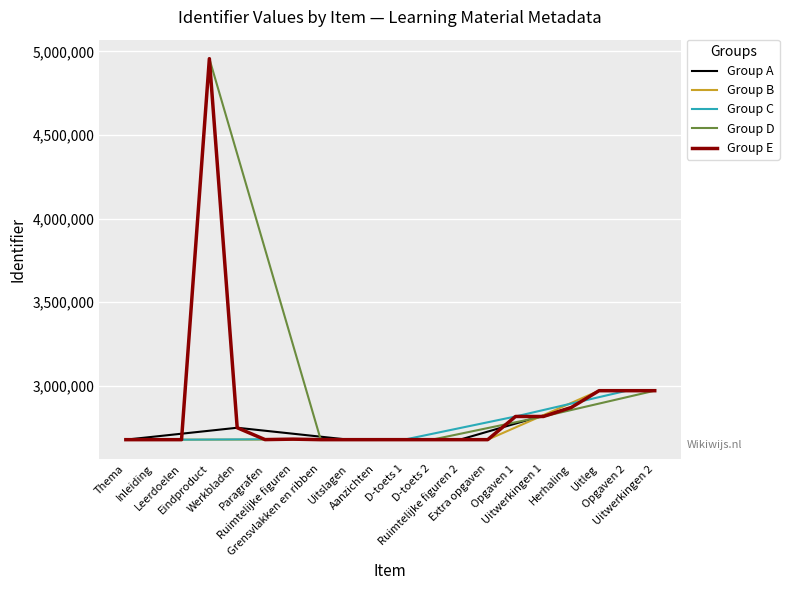

Which category has the highest value across all series?

Eindproduct